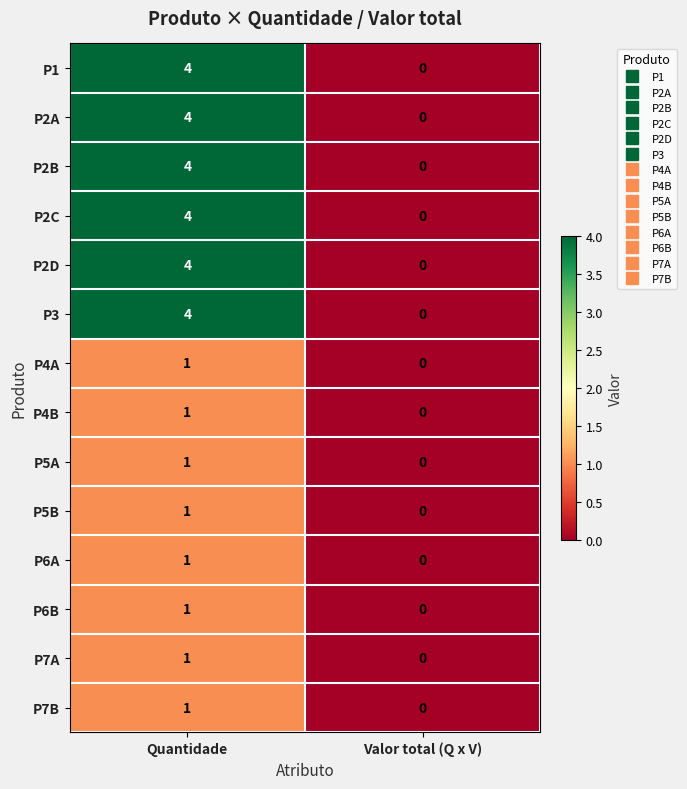

At which category is the sum across all series the highest?

Quantidade